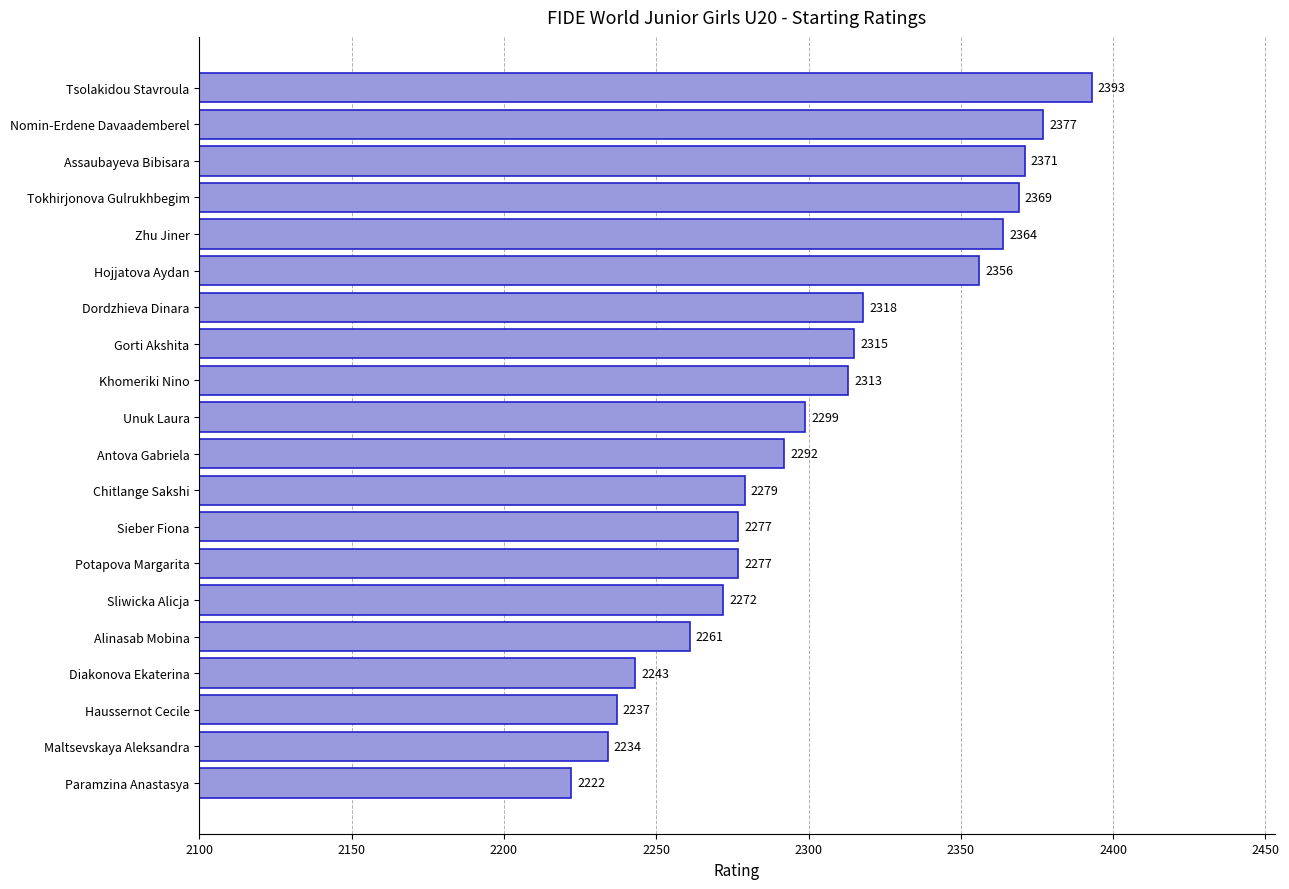

What is the change in value from Antova Gabriela to Chitlange Sakshi?

-13